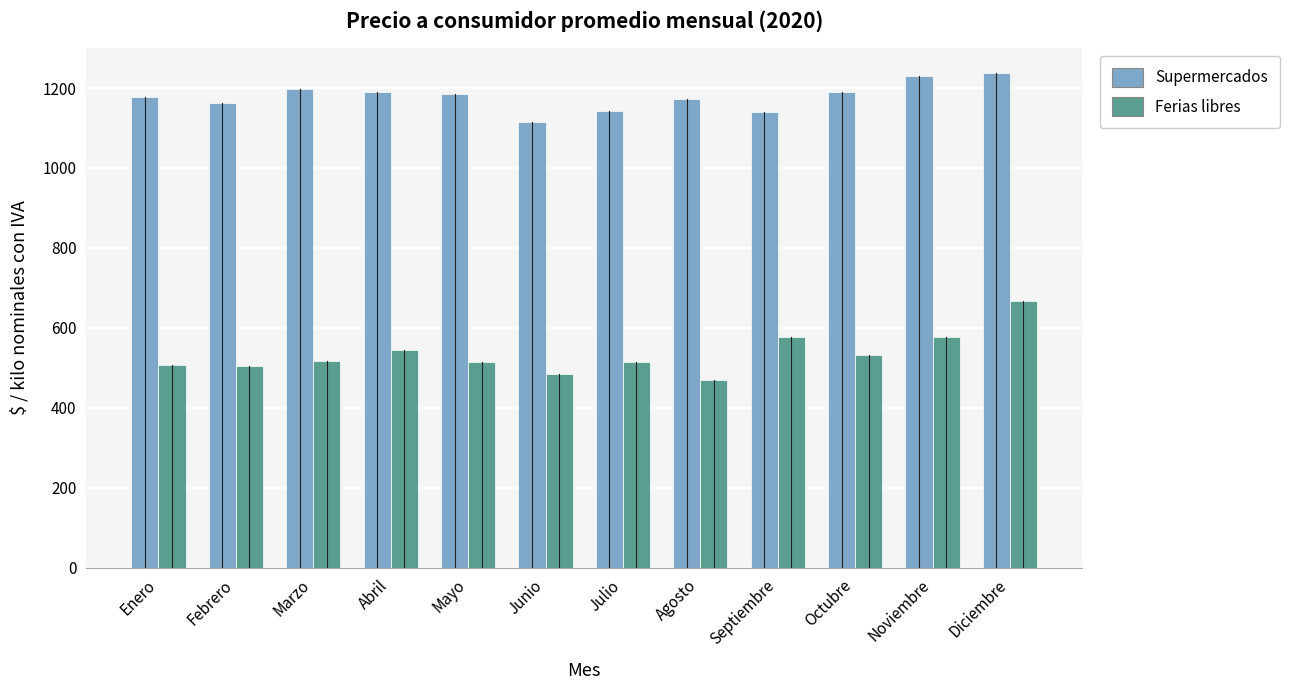

What is the label of the 9th bar from the left?

Septiembre